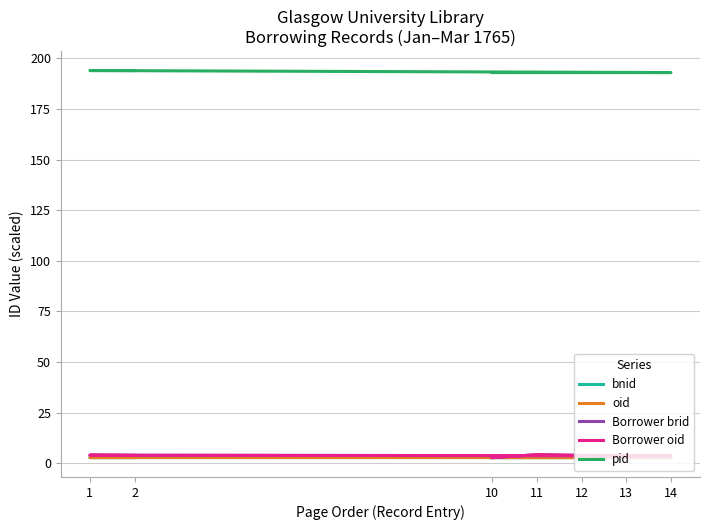

What is the value of the Borrower oid point at the 5th from the left?

3.7